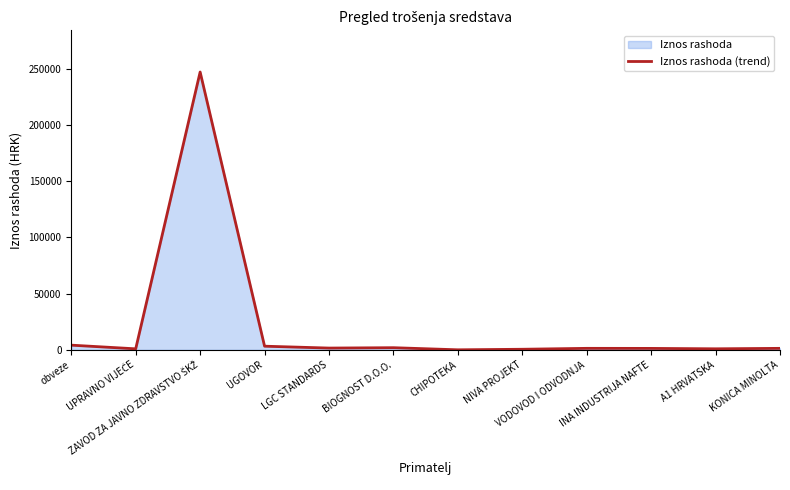

Rank the categories by value from highest to lowest.

ZAVOD ZA JAVNO ZDRAVSTVO ŠKŽ, obveze, UGOVOR, BIOGNOST D.O.O., LGC STANDARDS, VODOVOD I ODVODNJA, KONICA MINOLTA, INA INDUSTRIJA NAFTE, A1 HRVATSKA, UPRAVNO VIJEĆE, NIVA PROJEKT, CHIPOTEKA